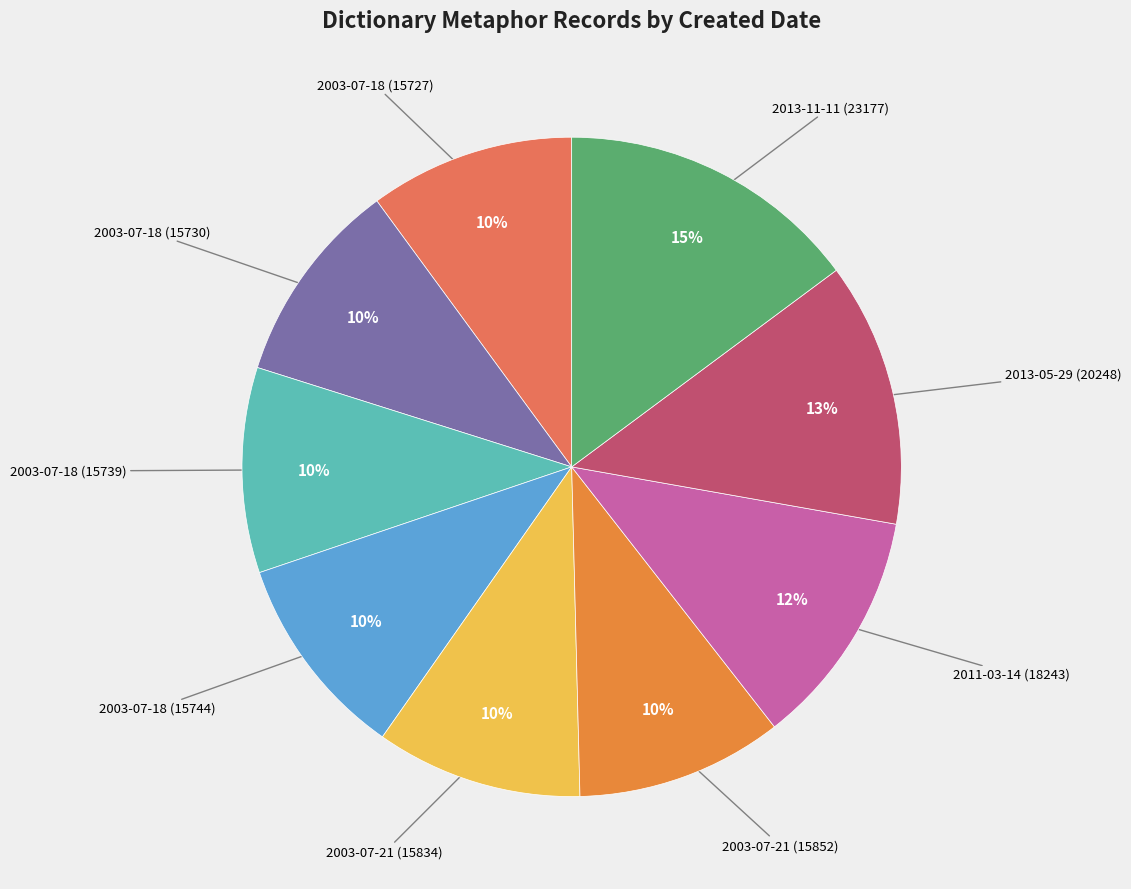

How many segments does this pie chart have?

9